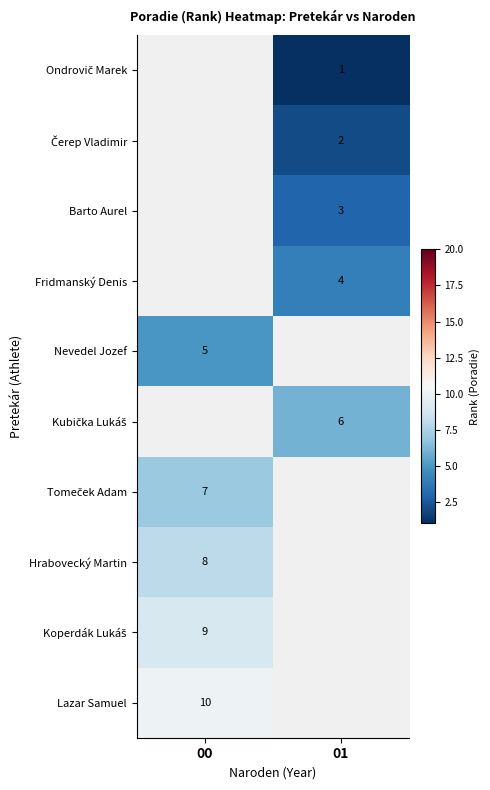

The Fridmanský Denis series shows 4 at 01. True or false?

True